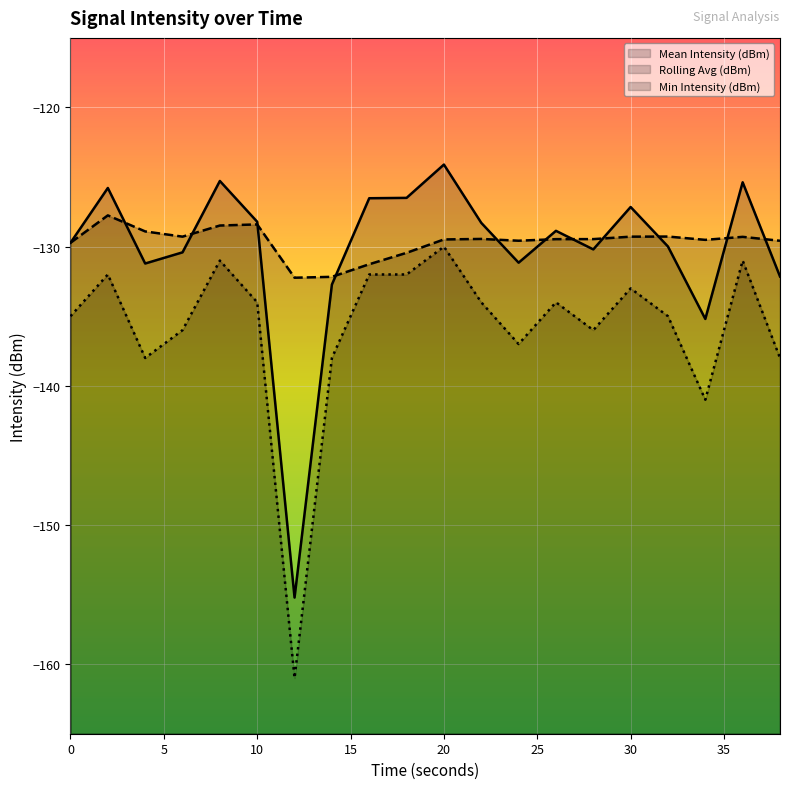

Which series has the largest total across all categories?

Rolling Avg (dBm) (line)